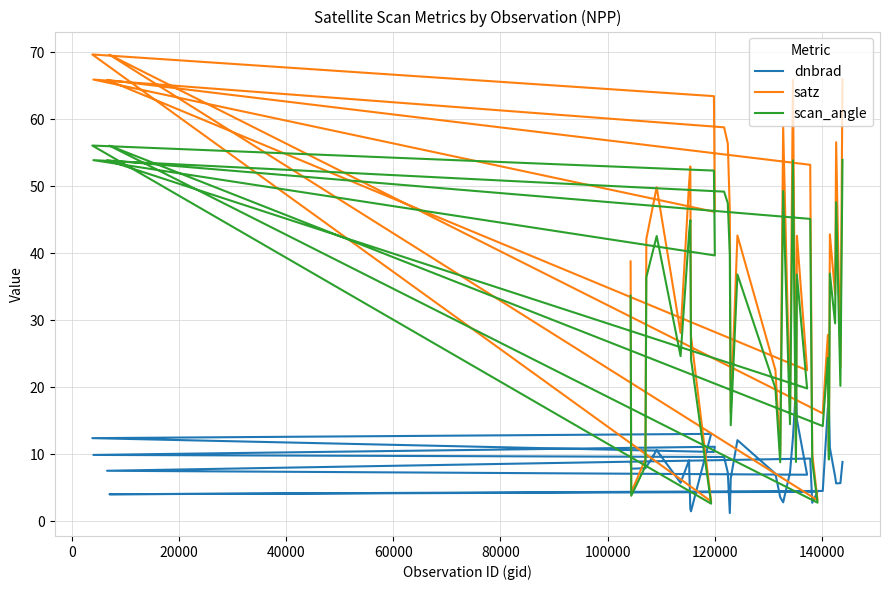

How many series are shown in this chart?

3